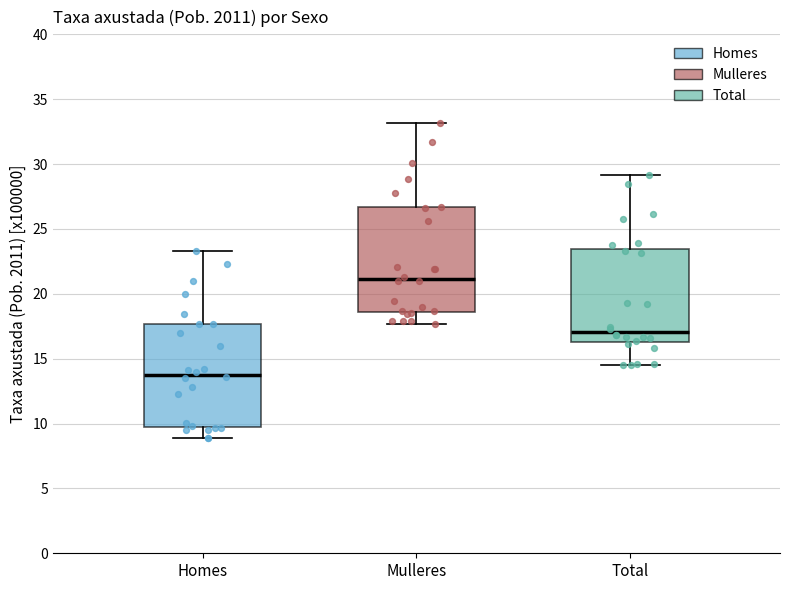

Where is the upper edge of the box for Mulleres on the y-axis? The values are not printed on the chart, so give them approximately, as read against the axis.

26.5